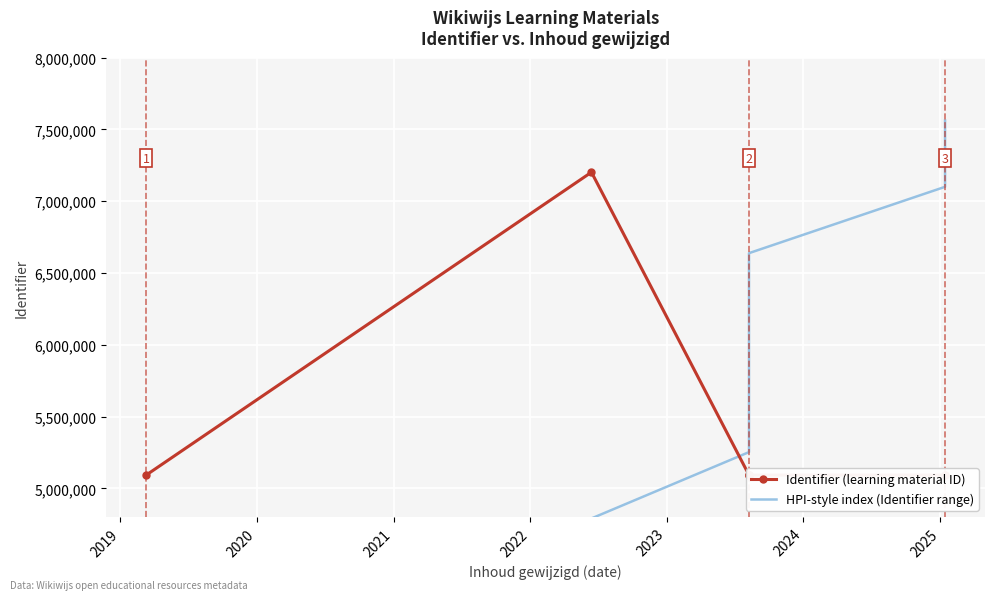

True or false: Identifier (learning material ID) has a value of 3087941.9 at 2020.

False